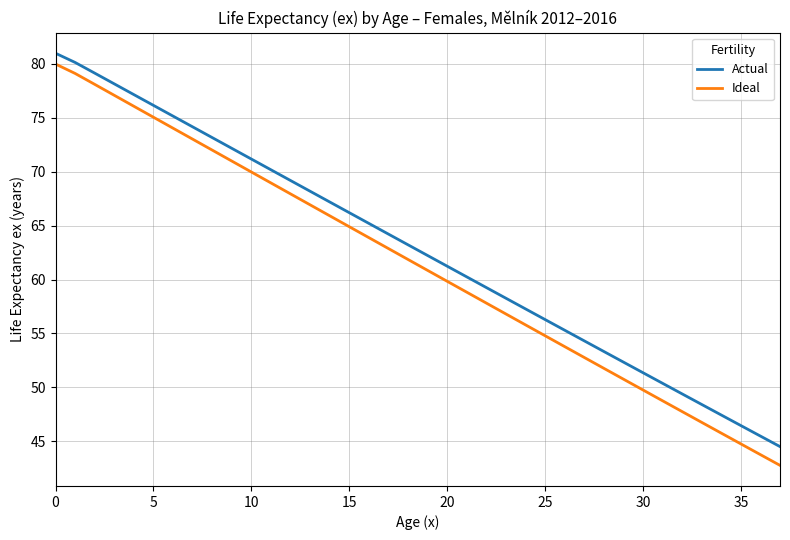

True or false: Ideal and Actual intersect in this chart.

False